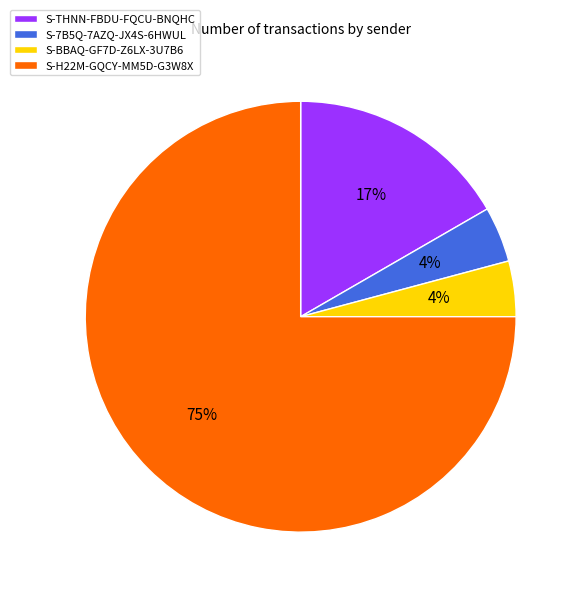

How many slices are in this pie chart?

4